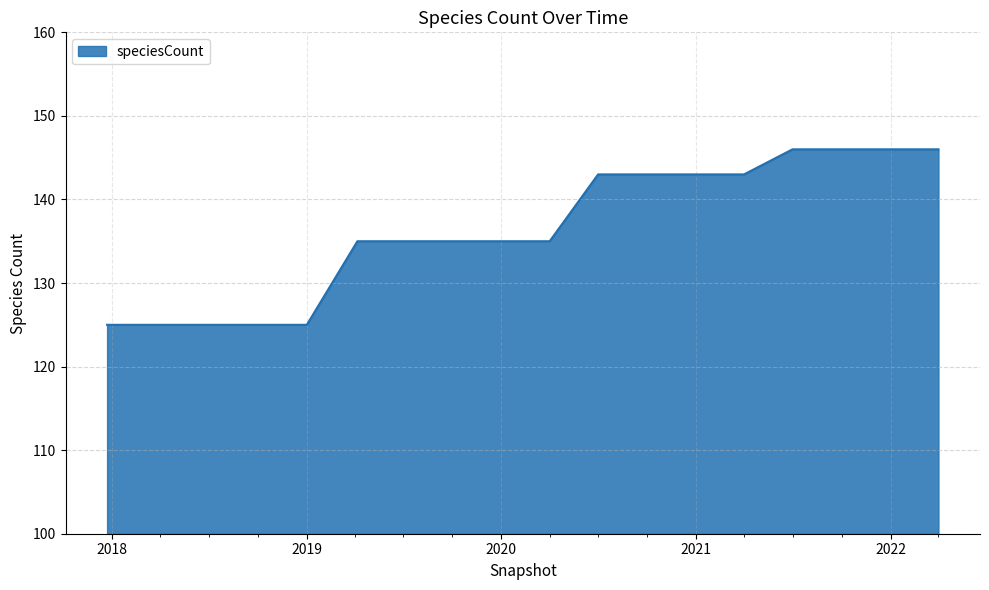

What is the smallest value displayed?

125